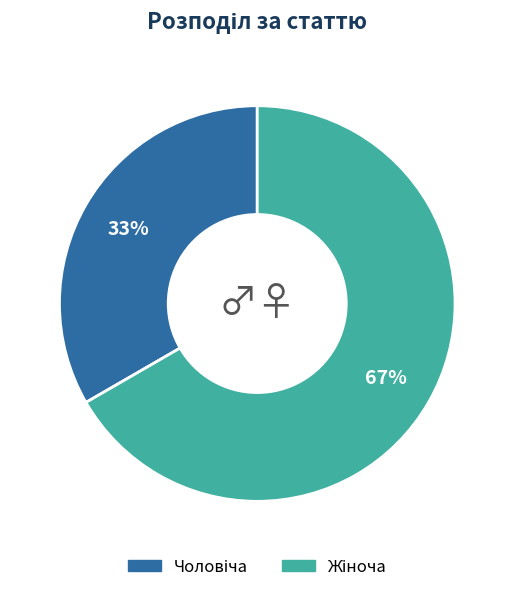

Is there a majority slice in this chart?

Yes